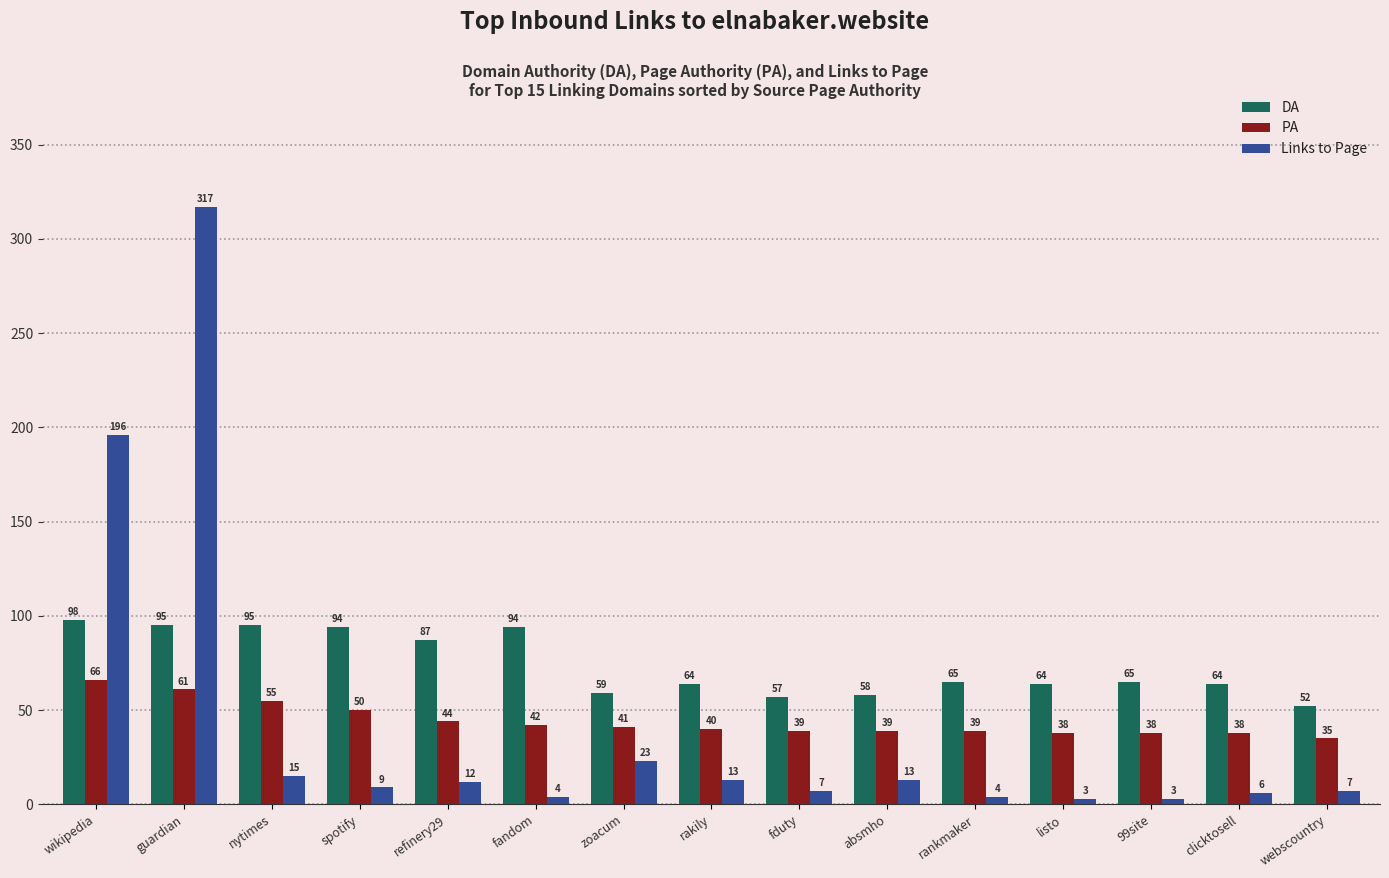

Which series has the widest spread of values?

Links to Page